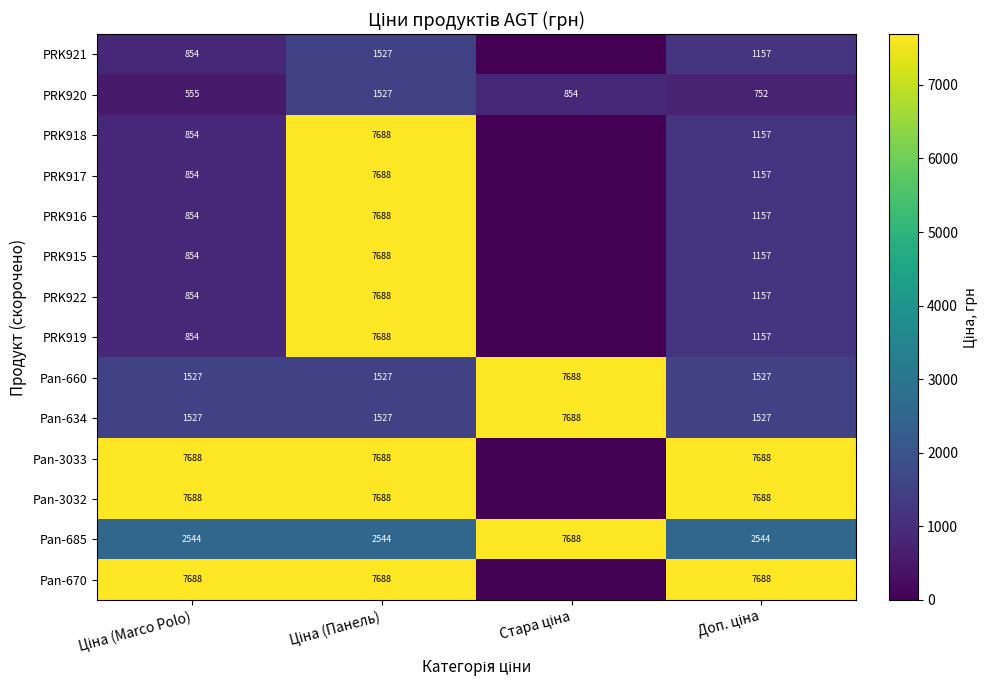

Is it true that PRK918 equals 13633.8 at Ціна (Панель)?

False